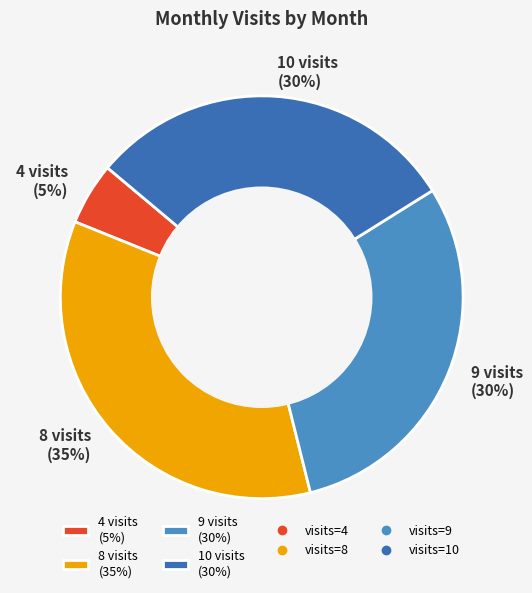

Does 9 visits (30%) represent more than half of the total?

No